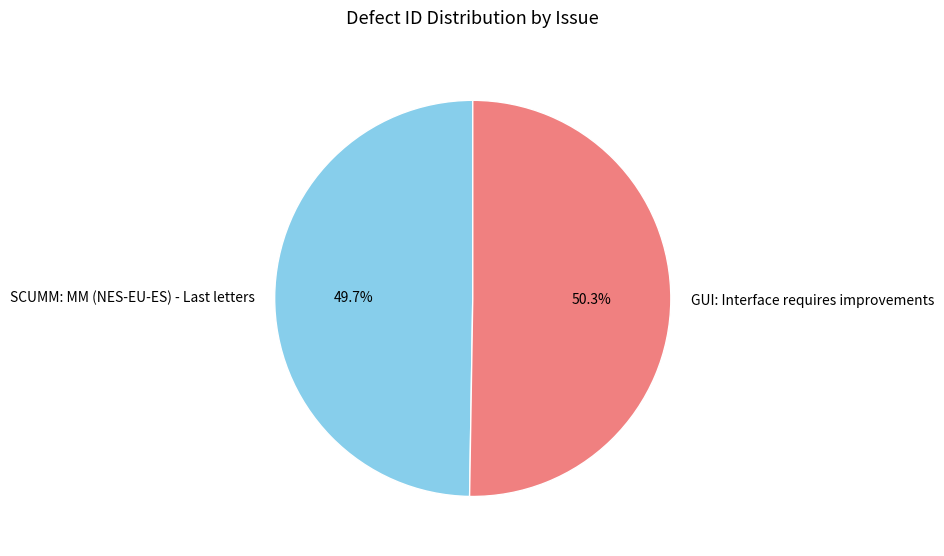

Rank the categories by value from highest to lowest.

GUI: Interface requires improvements, SCUMM: MM (NES-EU-ES) - Last letters